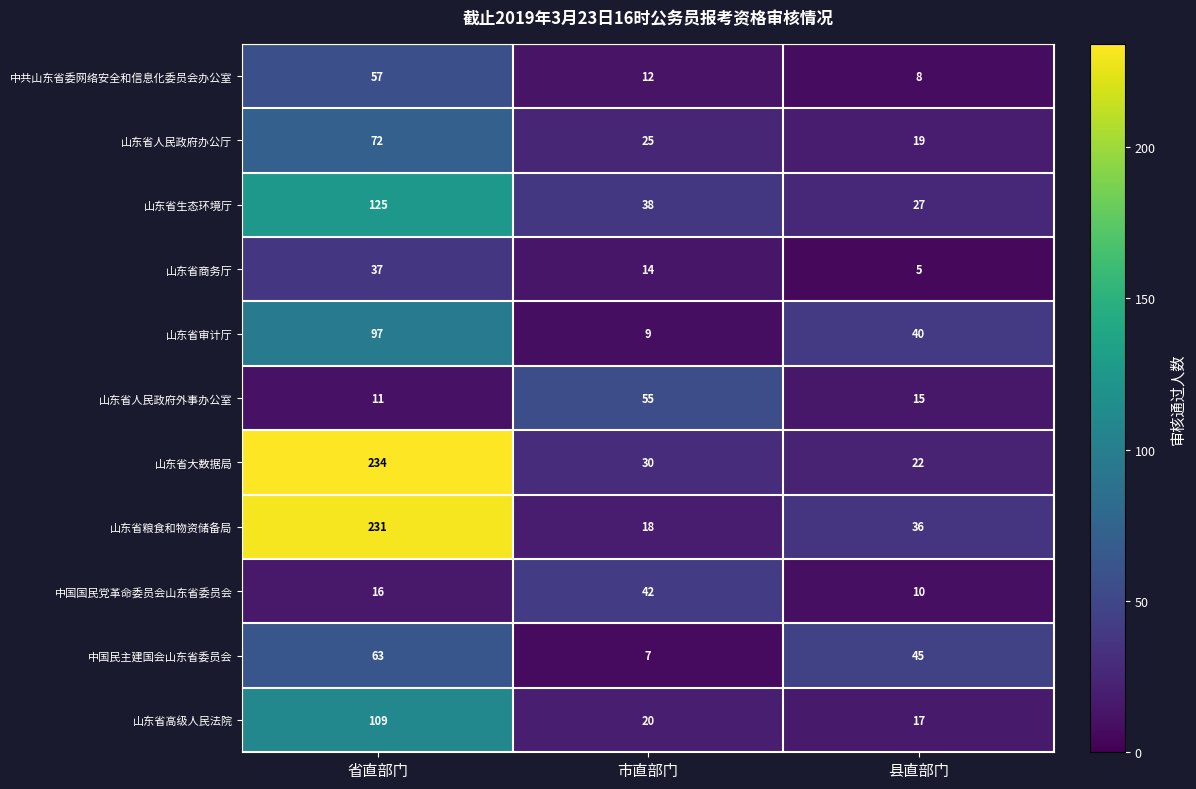

At how many categories does at least one series exceed 207?

1